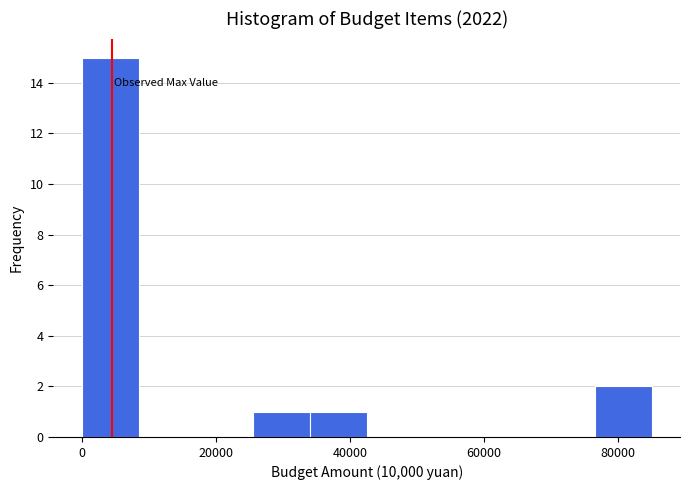

Reading left to right, transcribe this chart: for each bar, give the range it covers on the x-axis and its height. Neither the bar edges nor the heights are printed on the chart, so give them approximately, as read against the axes.

0 to 8000: 15
8000 to 18000: 0
18000 to 26000: 0
26000 to 34000: 1
34000 to 42000: 1
42000 to 52000: 0
52000 to 60000: 0
60000 to 68000: 0
68000 to 76000: 0
76000 to 86000: 2